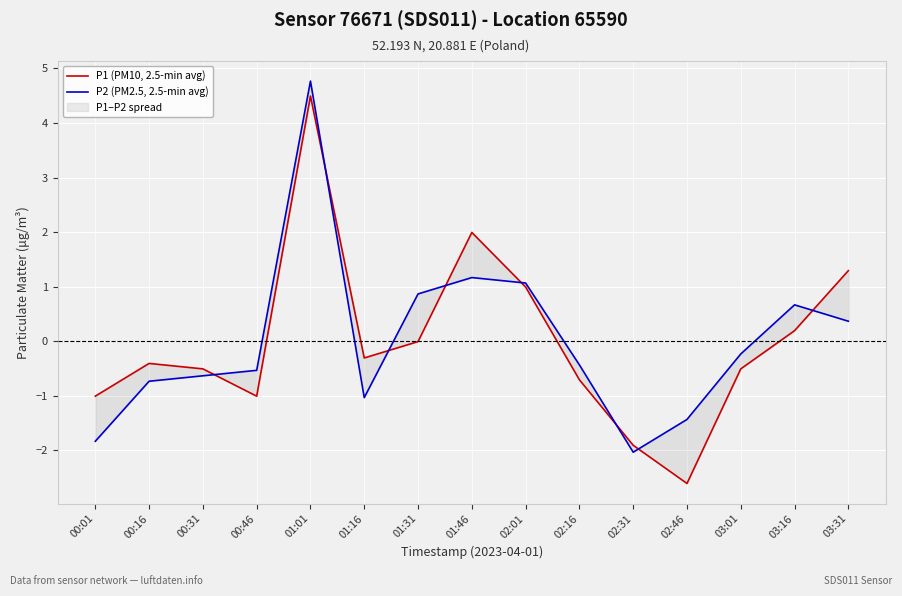

What is the total value across all series at 02:16?

-1.1